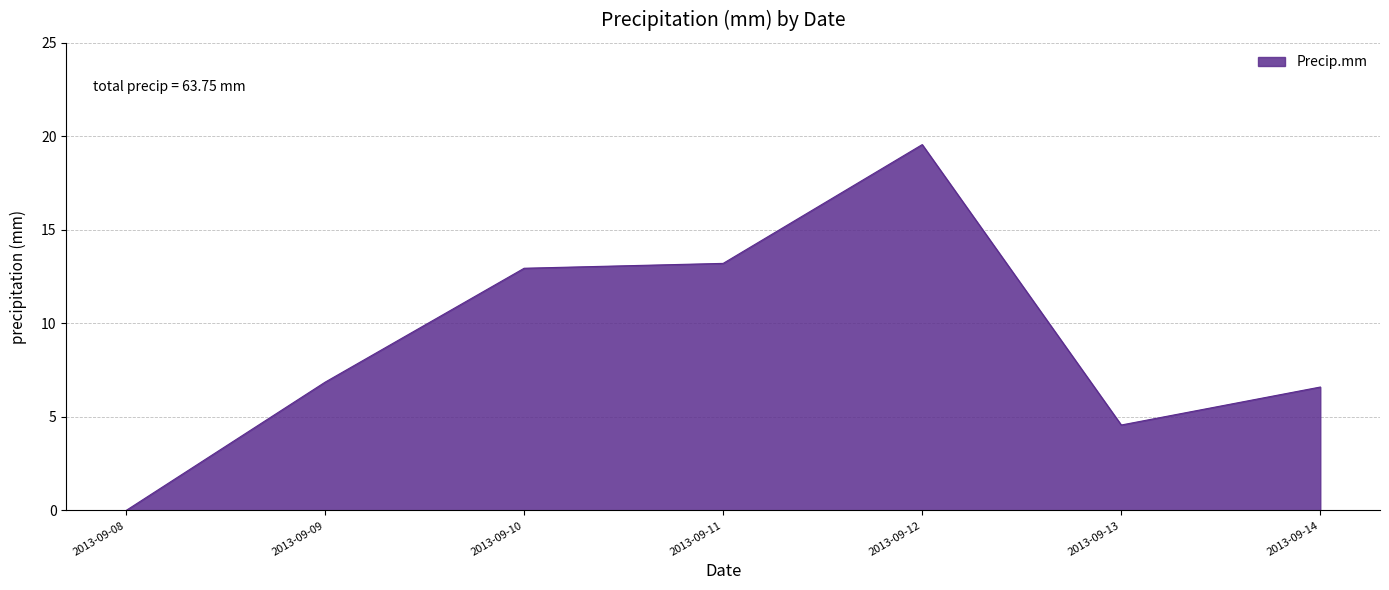

Is it true that the value at 2013-09-14 is 6.6?

True